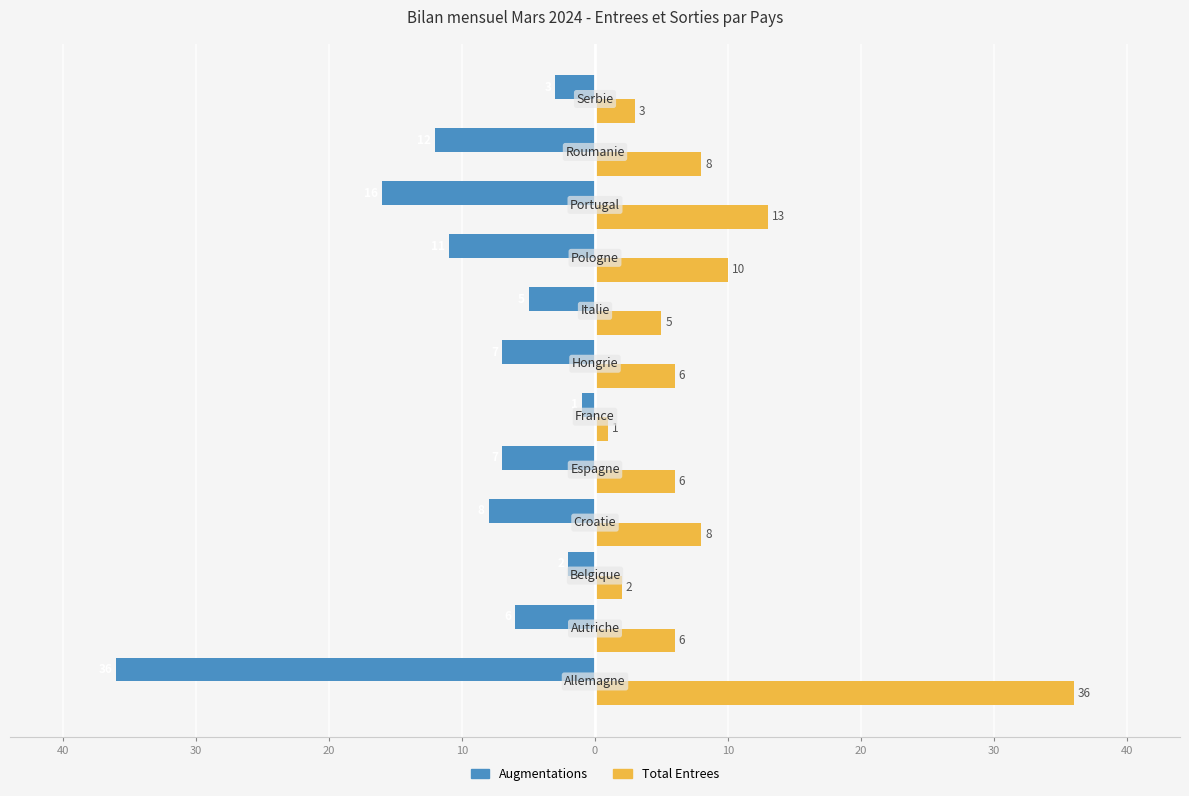

Reading left to right, what are all the values shown in this chart?

Augmentations: -36	-6	-2	-8	-7	-1	-7	-5	-11	-16	-12	-3
Total Entrees: 36	6	2	8	6	1	6	5	10	13	8	3